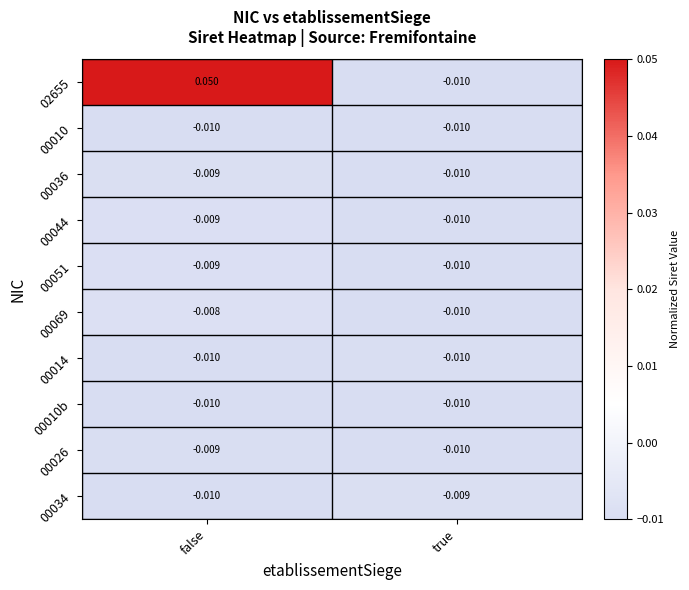

Rank the categories by 00034 value from lowest to highest.

false, true